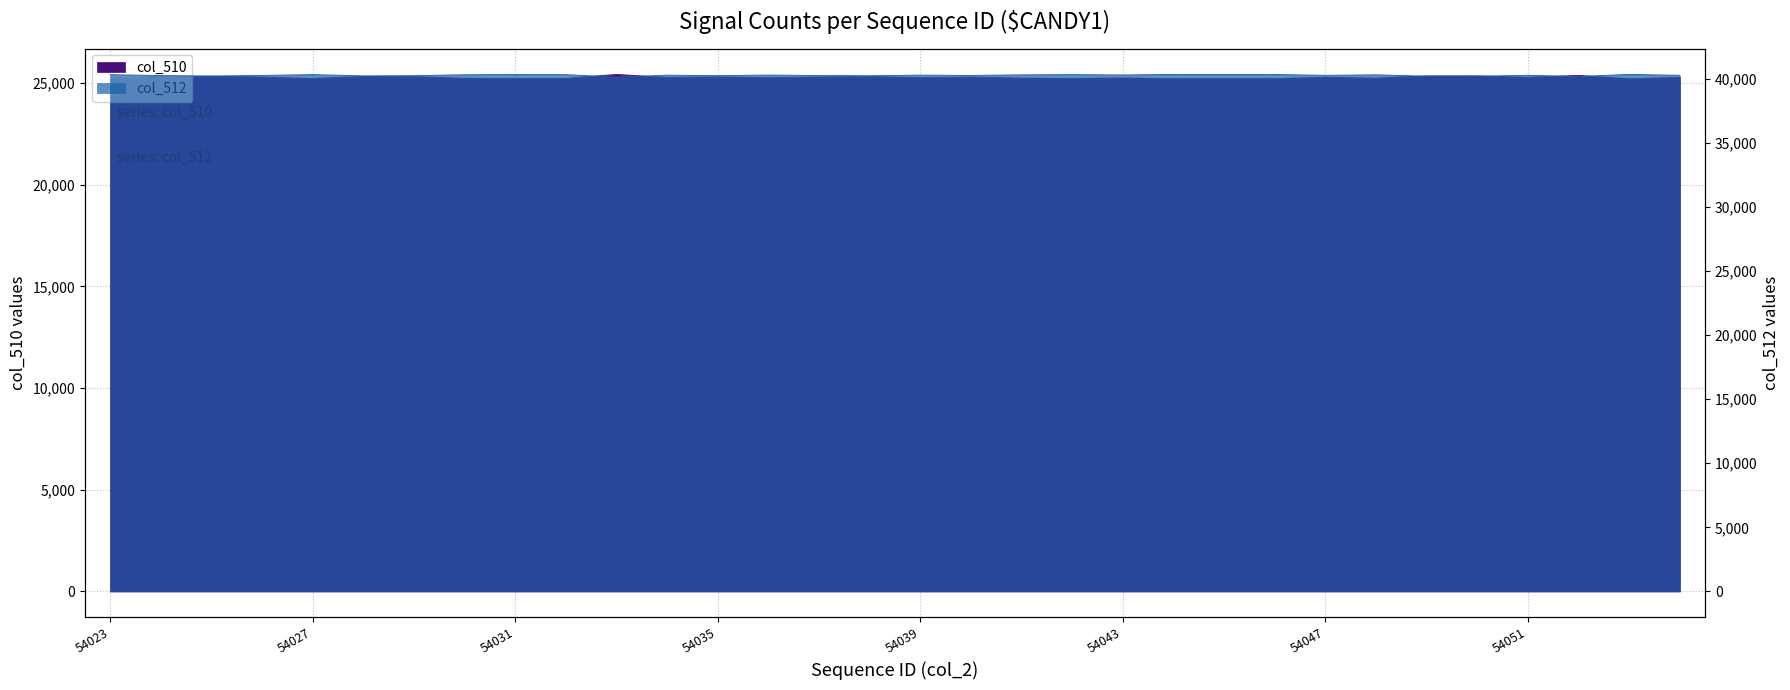

What is the difference between the maximum and minimum values in the col_510 series?

214